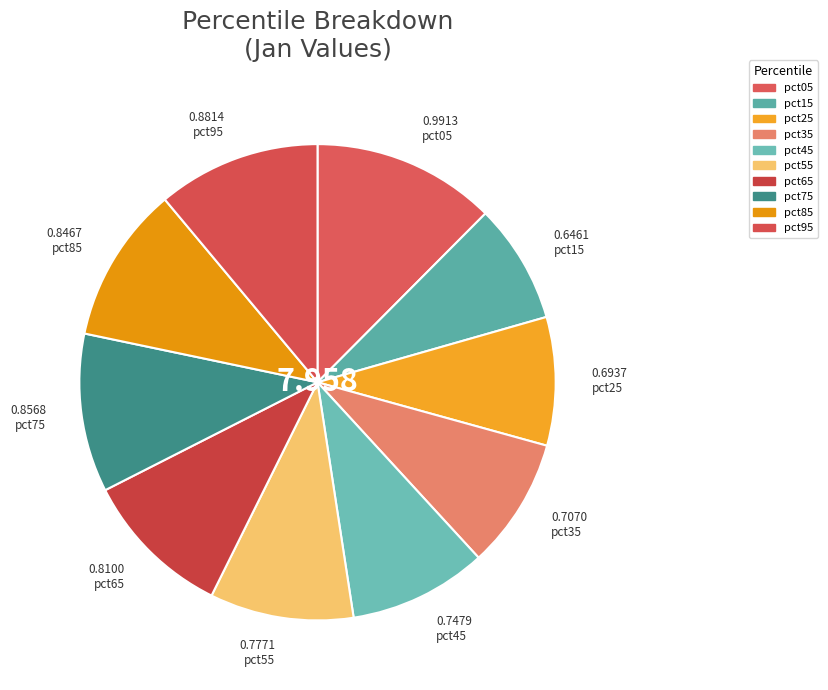

Rank the categories by value from lowest to highest.

pct15, pct25, pct35, pct45, pct55, pct65, pct85, pct75, pct95, pct05